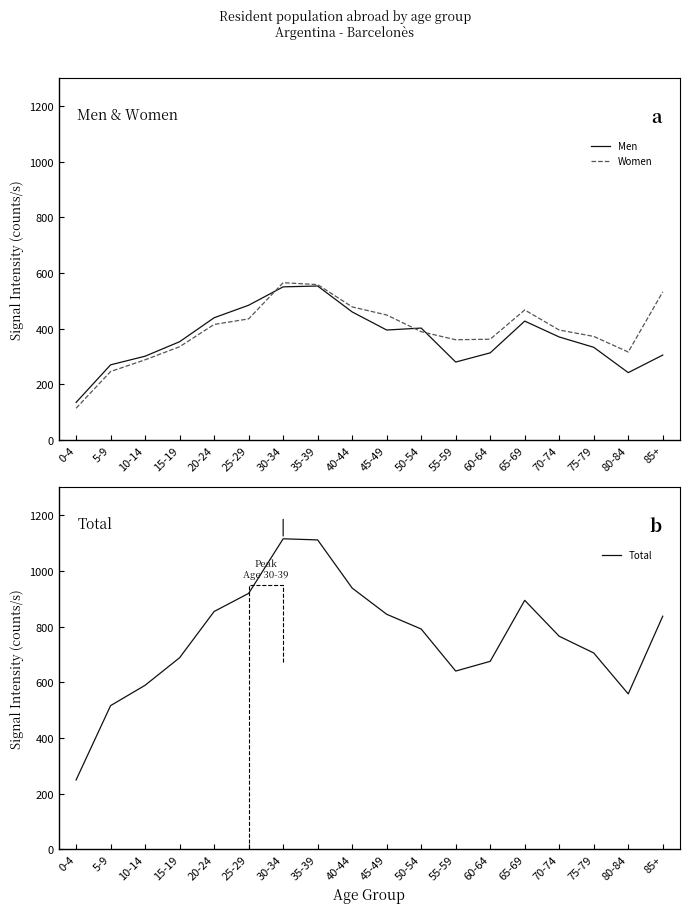

Reading right to left, what are all the values shown in this chart?

Men: 305	242	333	370	427	313	280	402	395	460	553	550	484	439	353	301	270	135
Women: 532	316	372	395	467	362	360	389	449	478	558	565	435	415	335	288	246	114
Total: 837	558	705	765	894	675	640	791	844	938	1111	1115	919	854	688	589	516	249